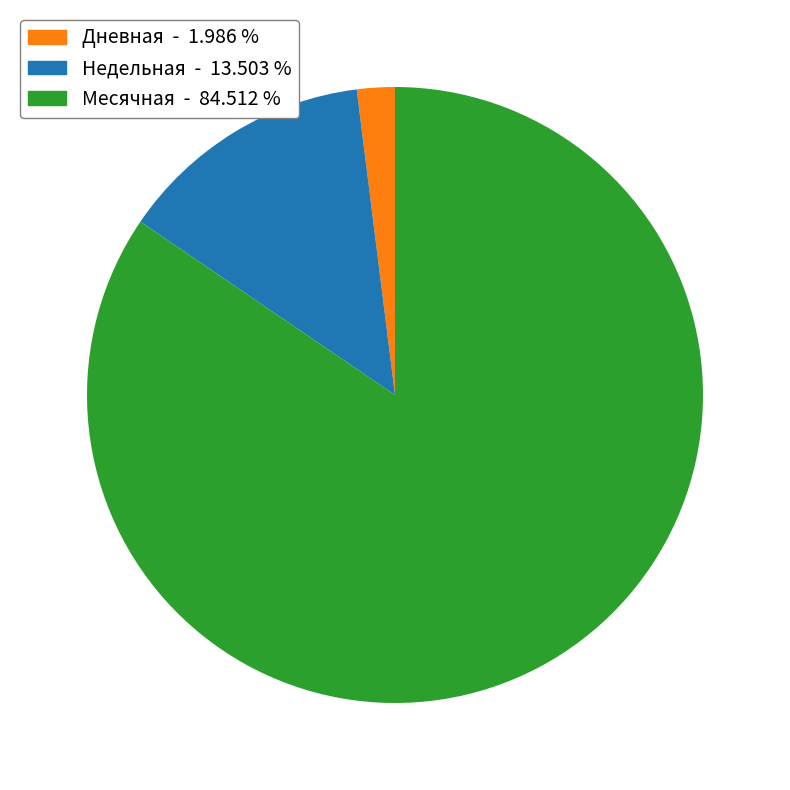

Is there any slice that represents more than half of the pie?

Yes